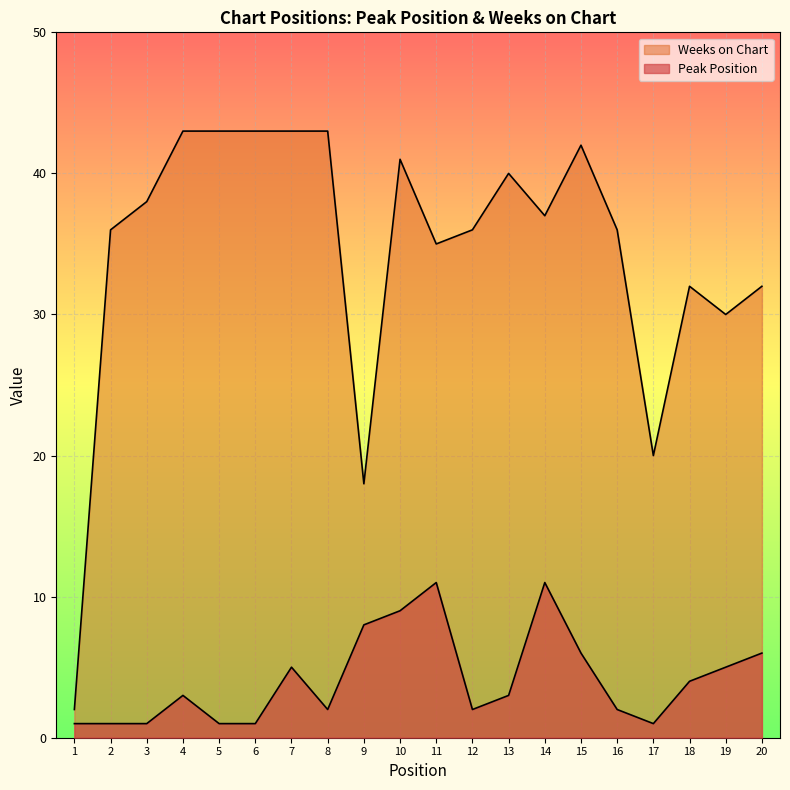

Rank the series by their average value, from lowest to highest.

Peak Position, Weeks on Chart